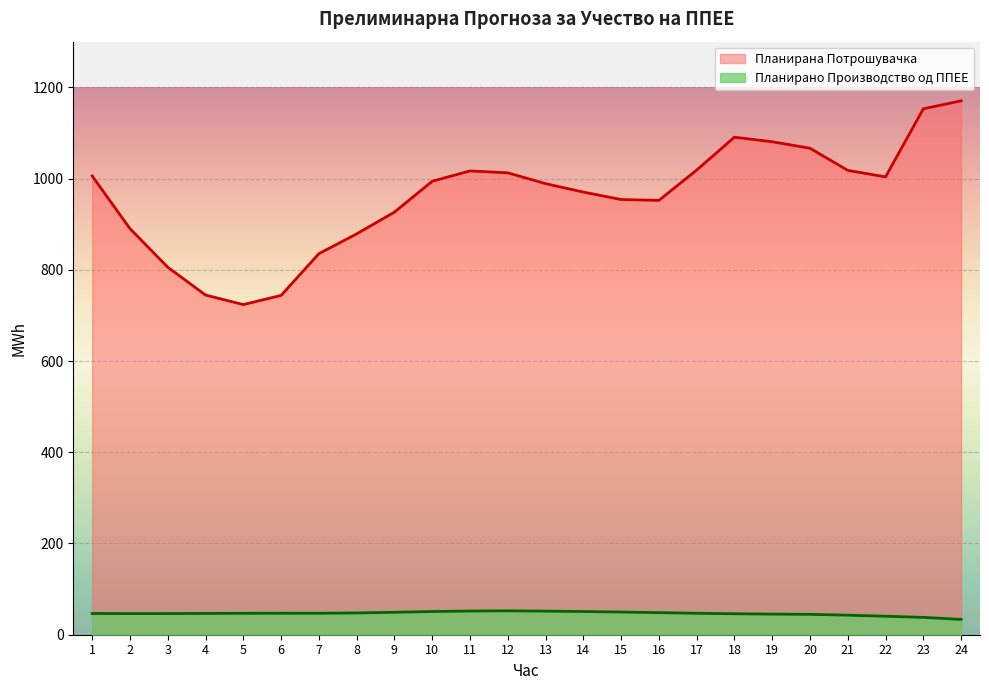

What is the total value across all series at 16?

1000.5